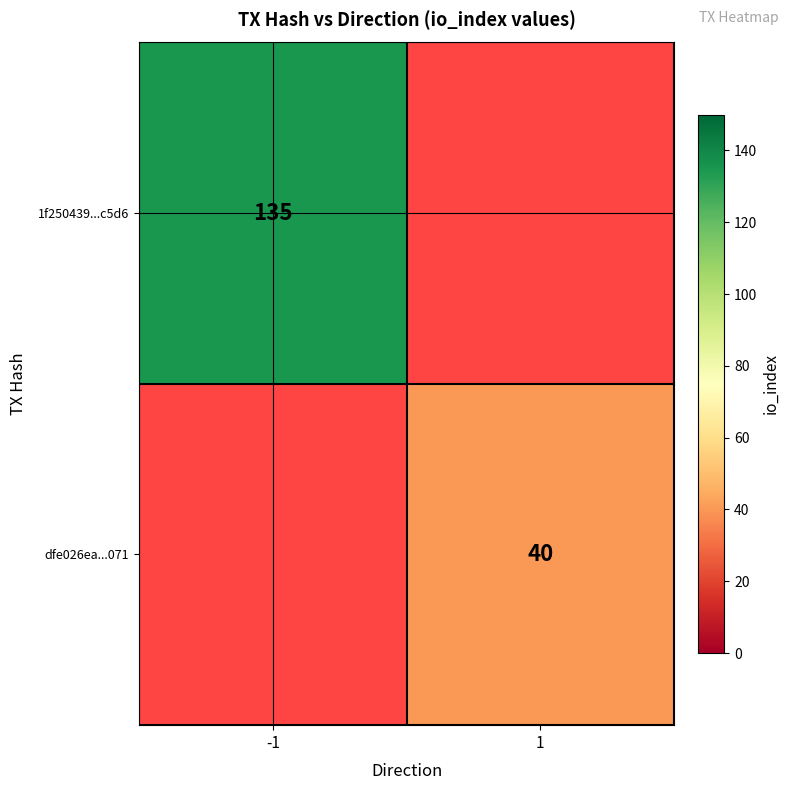

What is the minimum value shown in the chart?

40.0